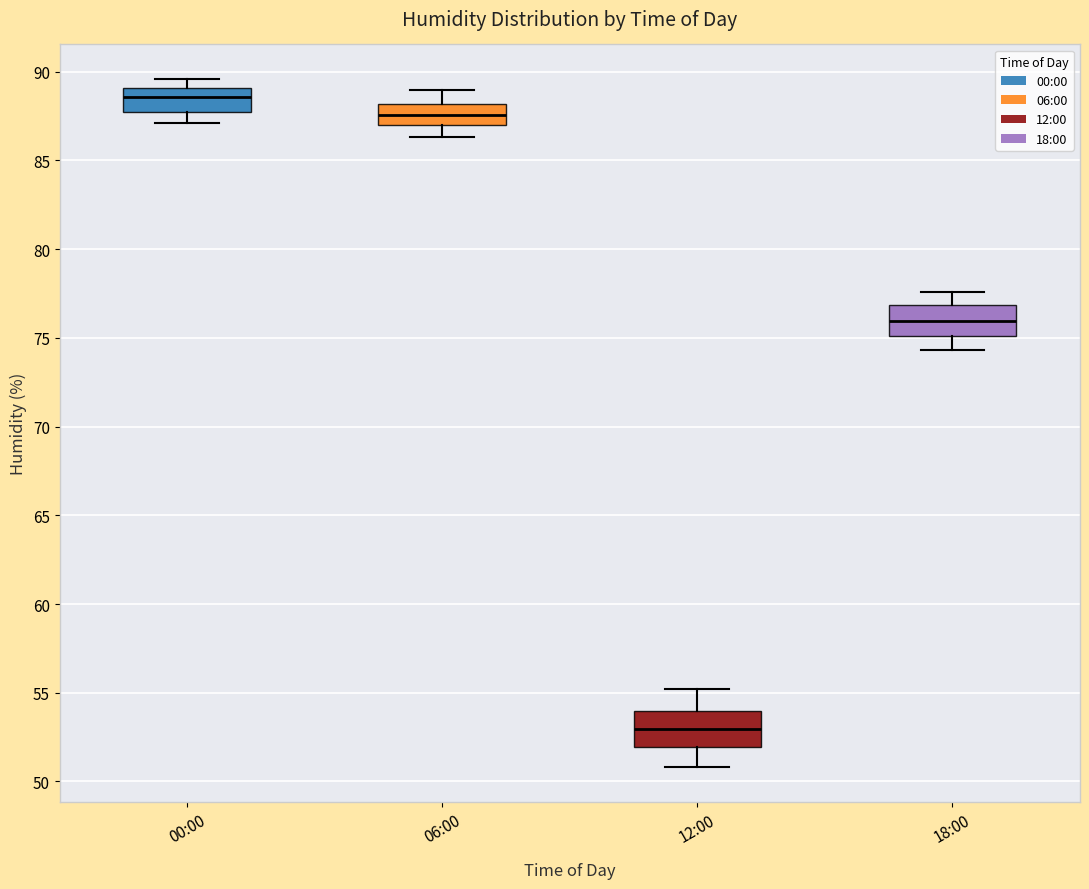

Reading left to right, transcribe this box plot: for each box, give where its median line is, the range the box spans, and where its two whiskers end, as read against the y-axis. The values are not printed on the chart, so give them approximately, as read against the axis.

00:00: median 88.5, box 87.5 to 89.0, whiskers 87.0 to 89.5
06:00: median 87.5, box 87.0 to 88.0, whiskers 86.5 to 89.0
12:00: median 53.0, box 52.0 to 54.0, whiskers 51.0 to 55.0
18:00: median 76.0, box 75.0 to 77.0, whiskers 74.5 to 77.5